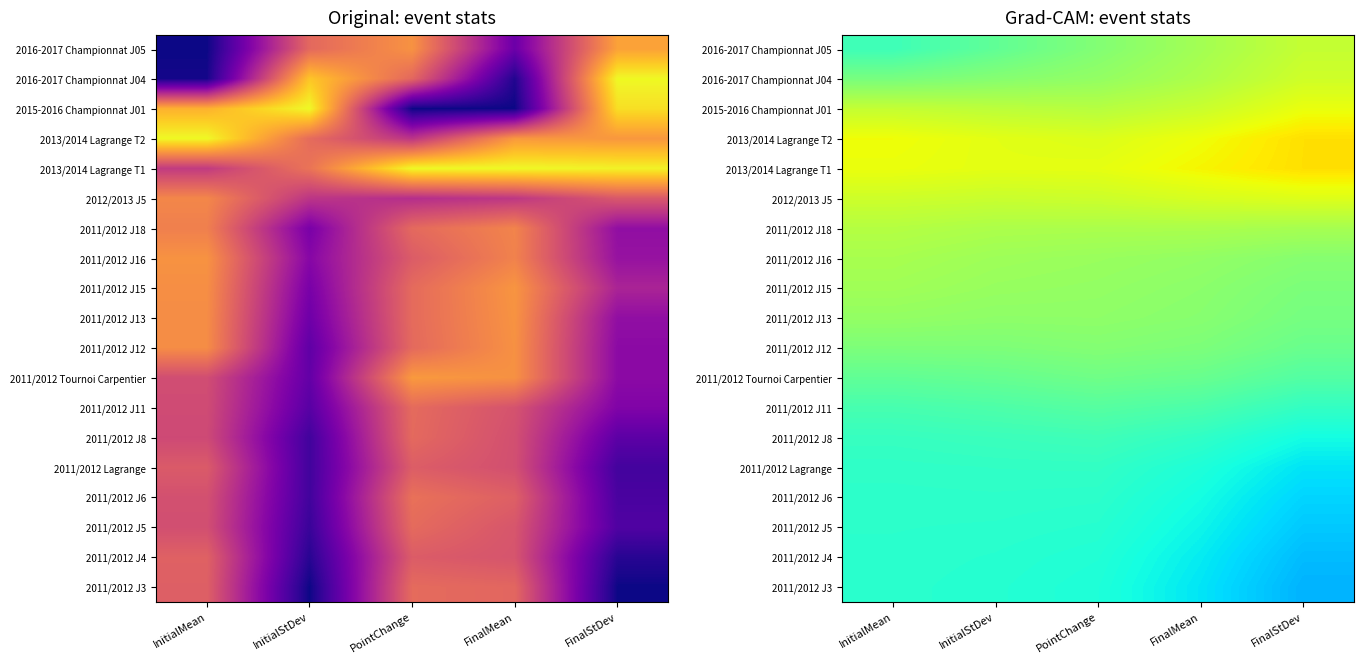

Which has a higher value, FinalMean or FinalStDev?

FinalStDev